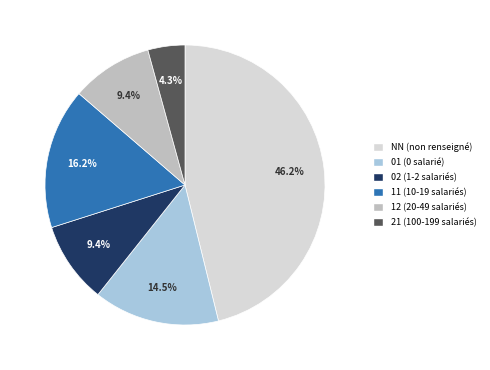

To the nearest percent, what is the average slice percentage?

17%